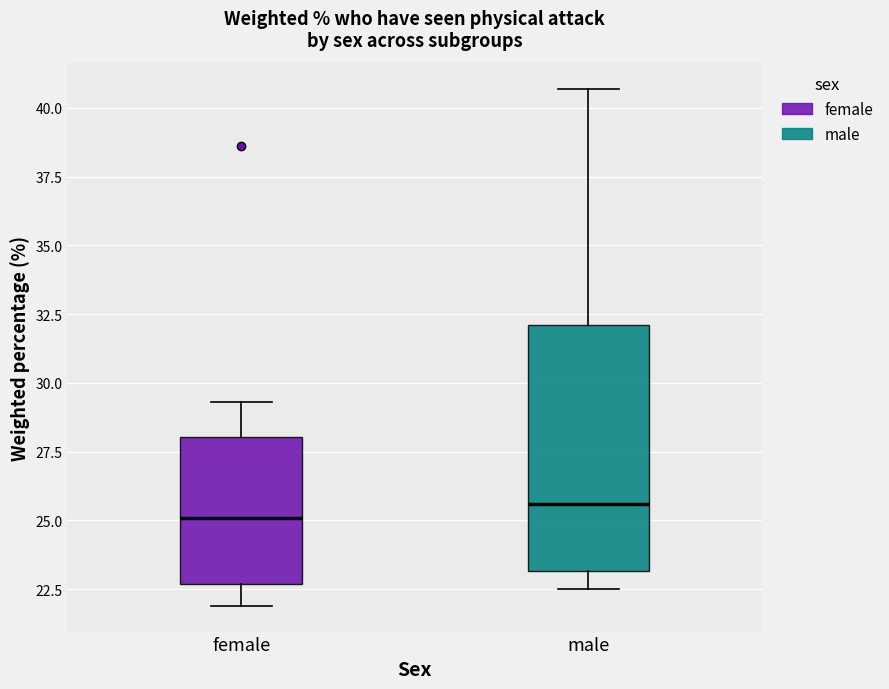

Comparing the boxes themselves (not the whiskers), which one is the tallest?

male